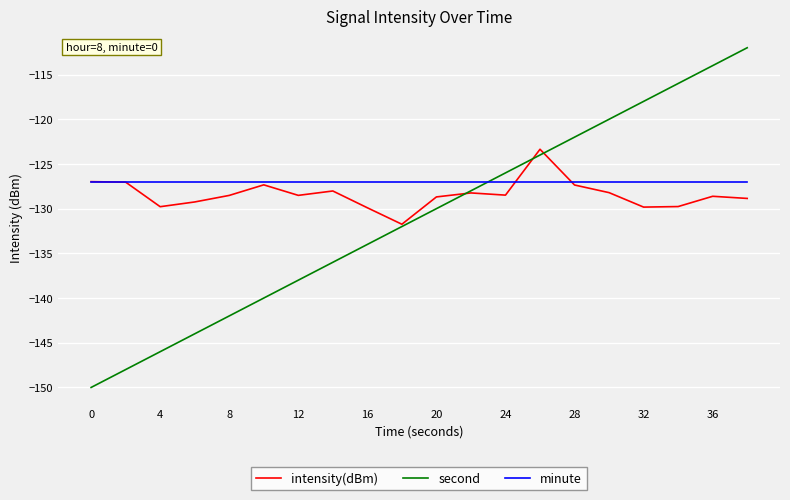

What is the maximum value for intensity(dBm)?

-123.4